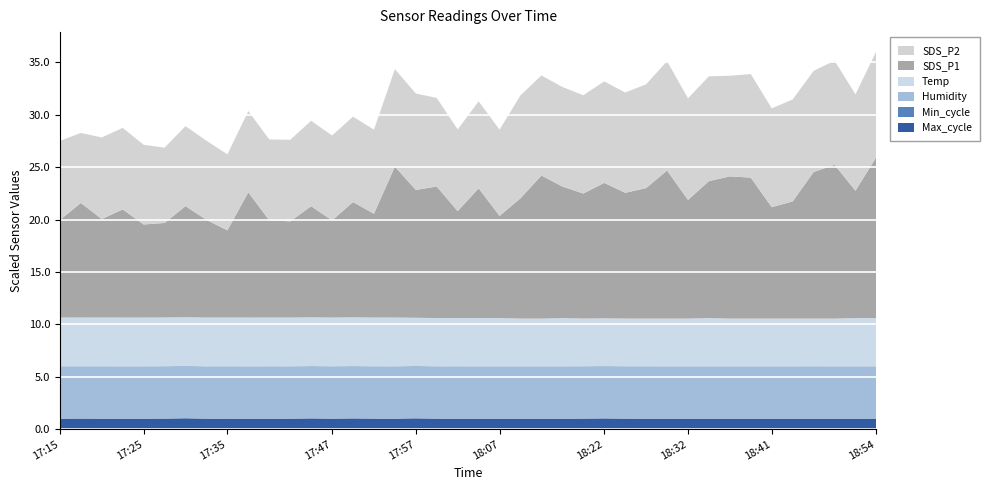

What is the highest value of the Max_cycle series?

1.0